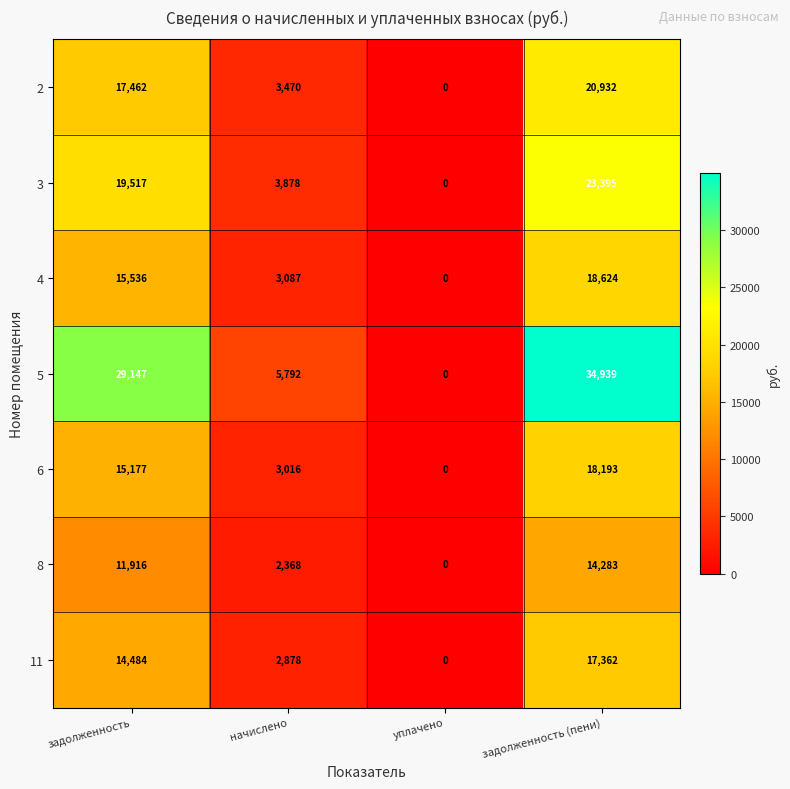

Count the number of data series in this chart.

7